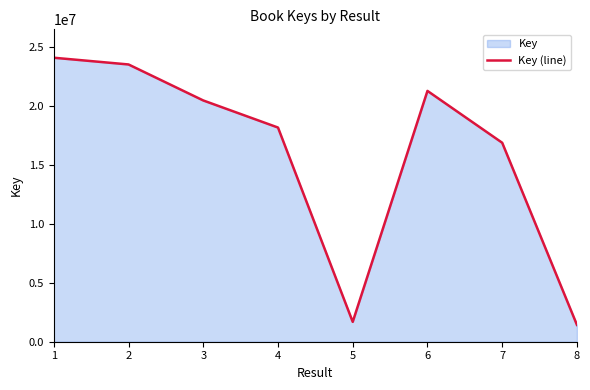

What is the difference between the second highest and second lowest values?

21827623